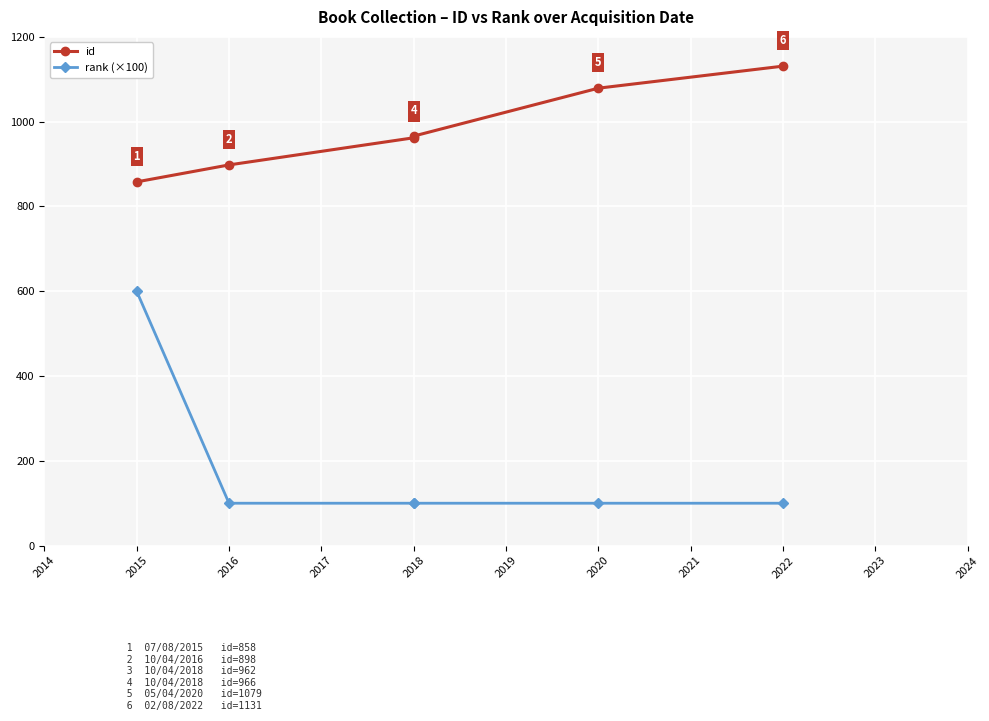

Is this an area chart (filled region under the line)?

No